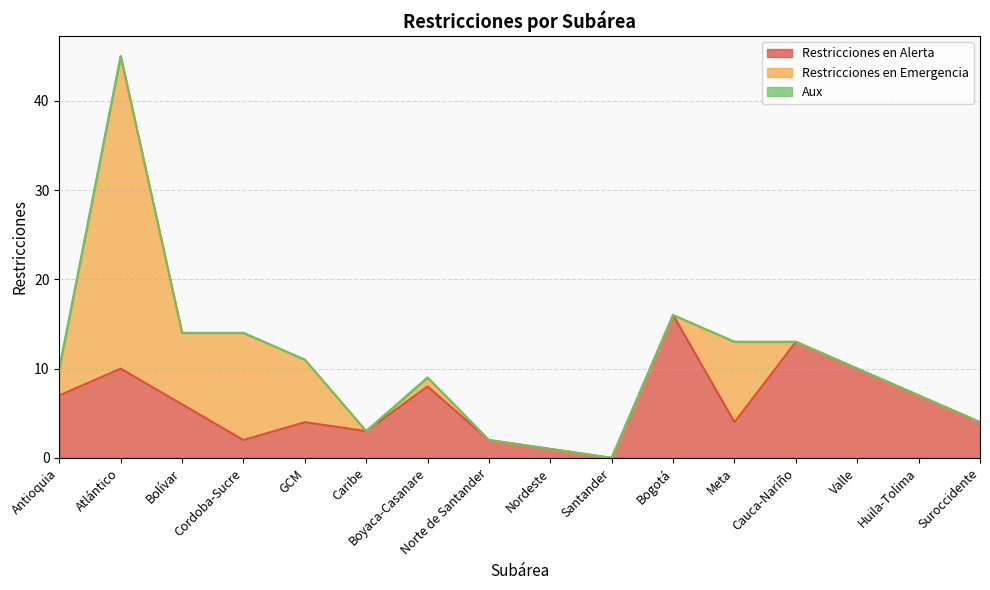

At which category is the sum across all series the highest?

Atlántico